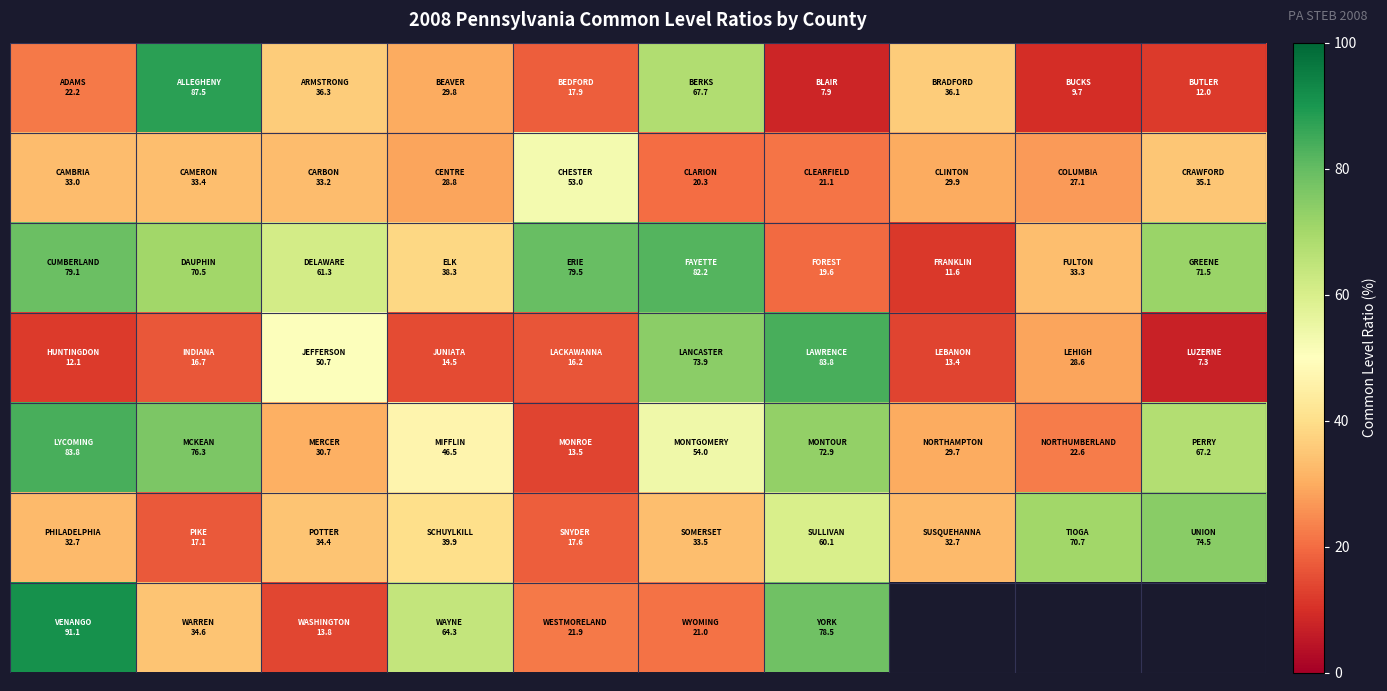

What is the difference between the highest and lowest values at 3?

49.8